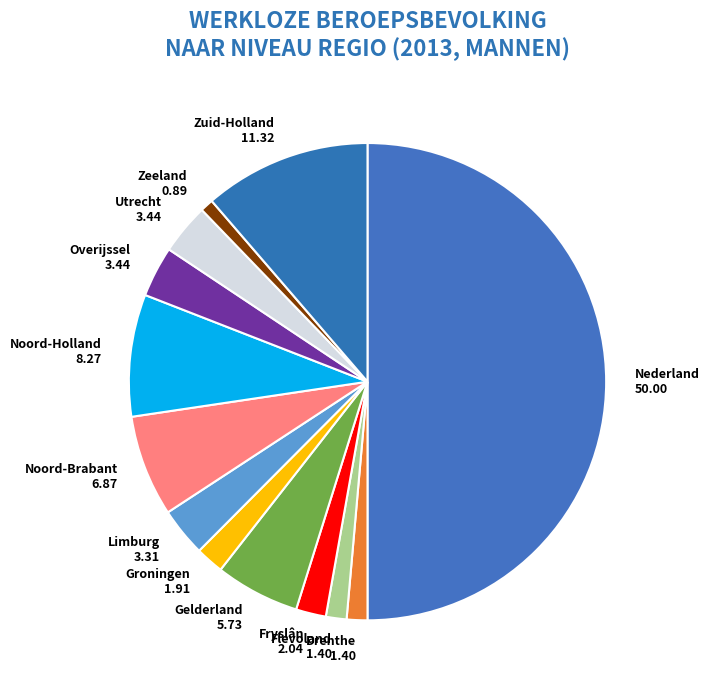

Do Flevoland 1.40 and Fryslân 2.04 together represent more than half of the pie?

No